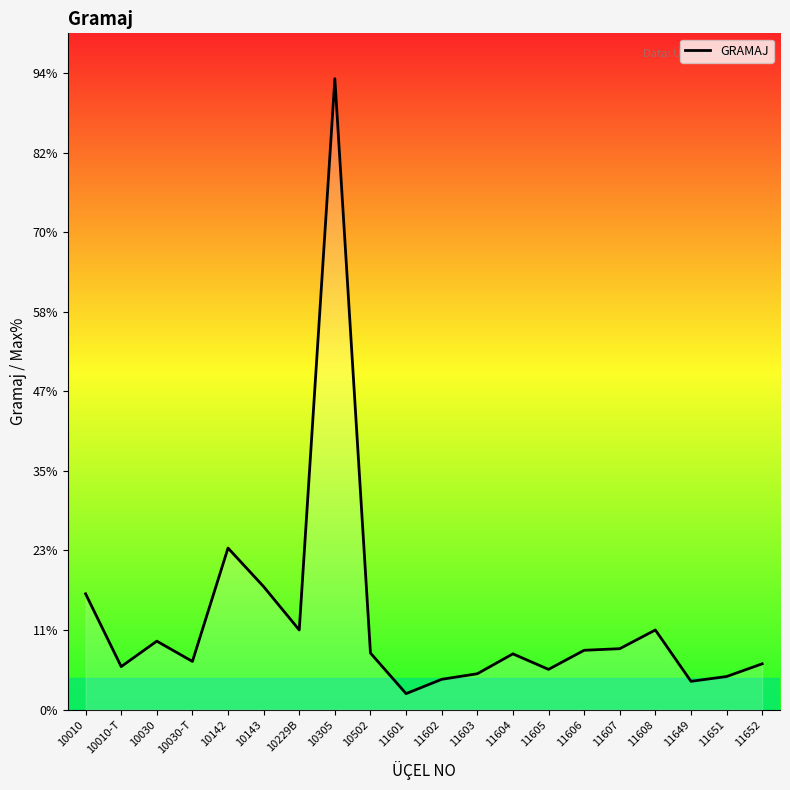

Does the chart have visible grid lines?

No